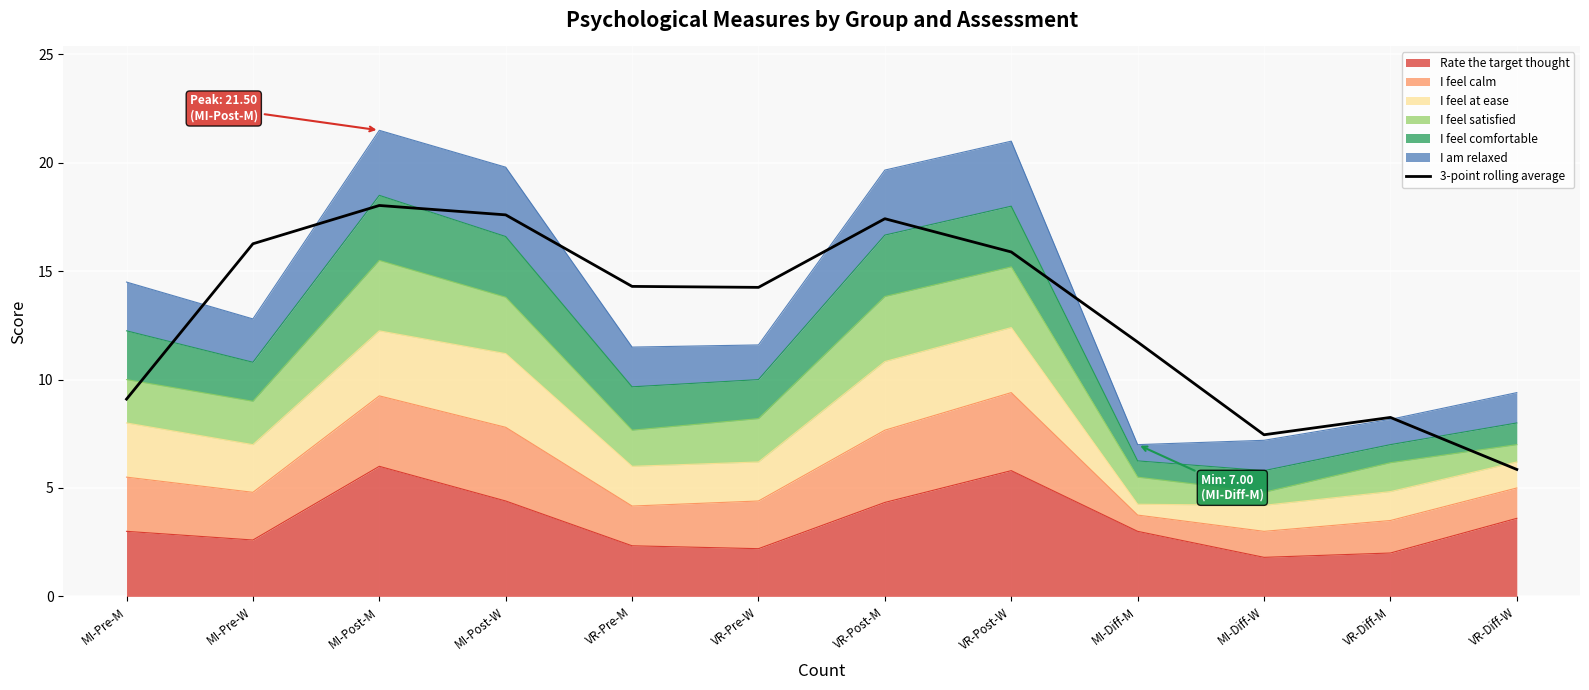

What is the value of the 12th point from the left?

5.9